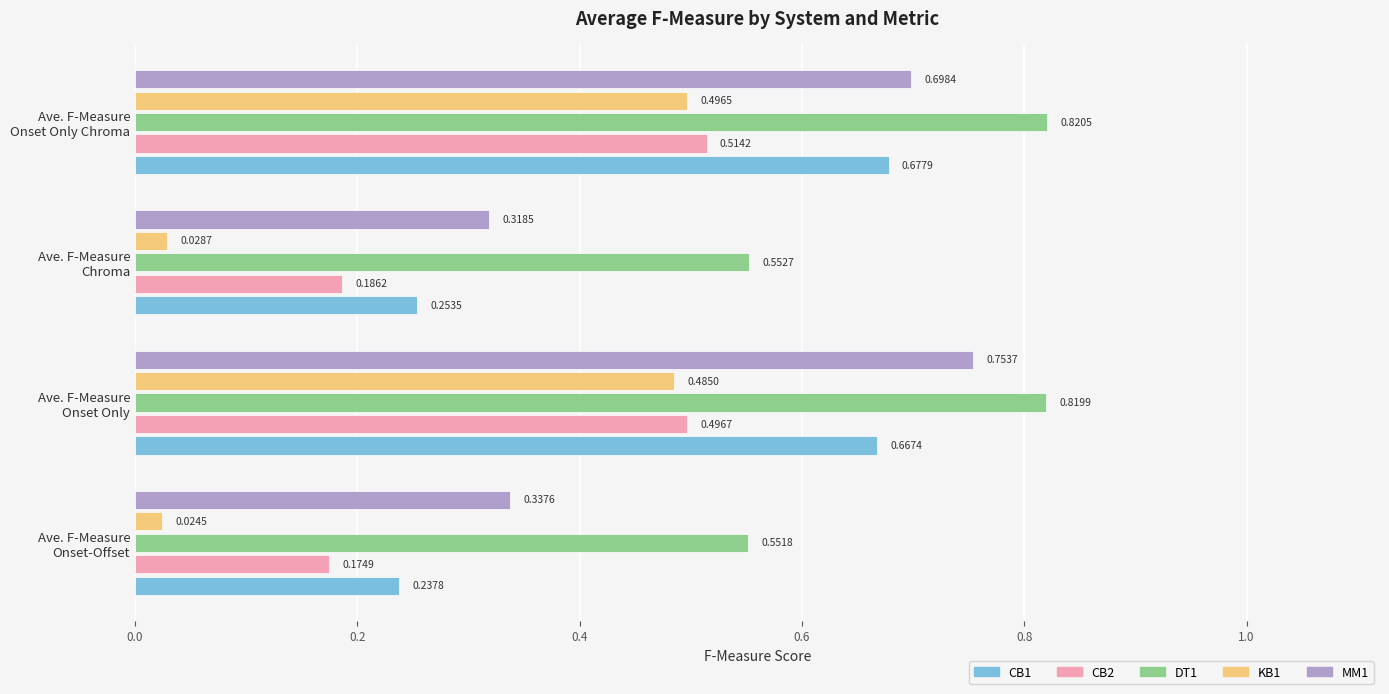

List the series in order of their peak value, lowest first.

KB1, CB2, CB1, MM1, DT1